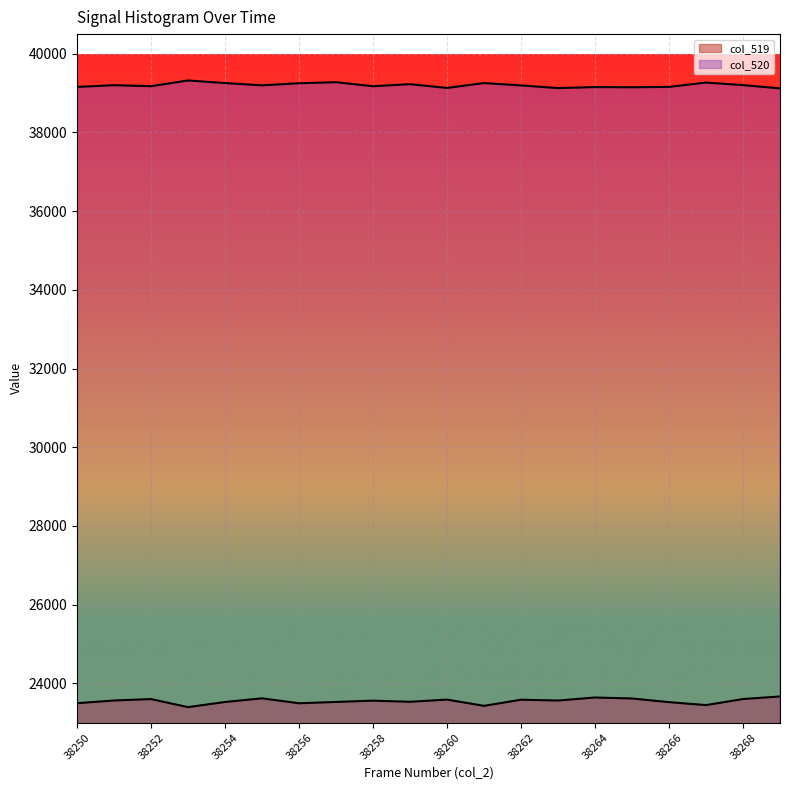

Reading right to left, transcribe all the data shown in this chart.

col_519: 23667	23602	23448	23523	23616	23641	23564	23585	23429	23588	23532	23561	23528	23494	23620	23527	23396	23601	23565	23496
col_520: 39121	39204	39269	39159	39149	39154	39128	39196	39256	39132	39228	39175	39278	39252	39198	39256	39322	39176	39202	39158